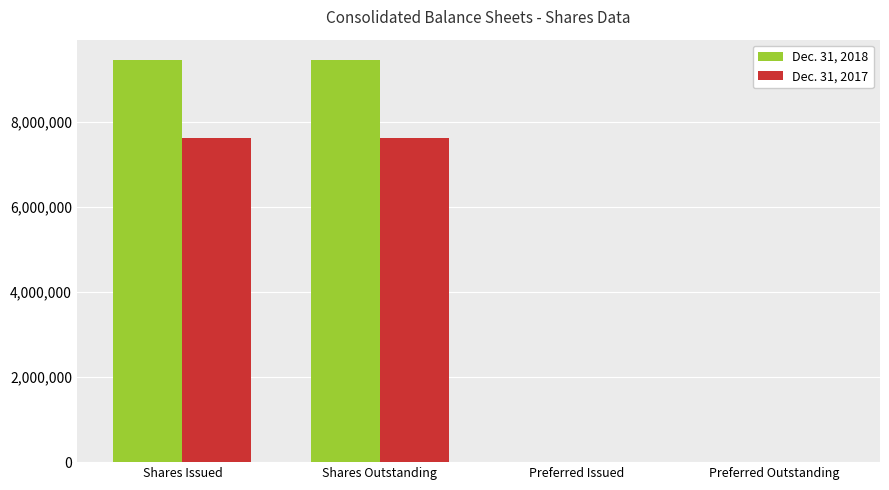

Is the value of Dec. 31, 2017 at Preferred Issued greater than the value of Dec. 31, 2018 at Shares Issued?

No